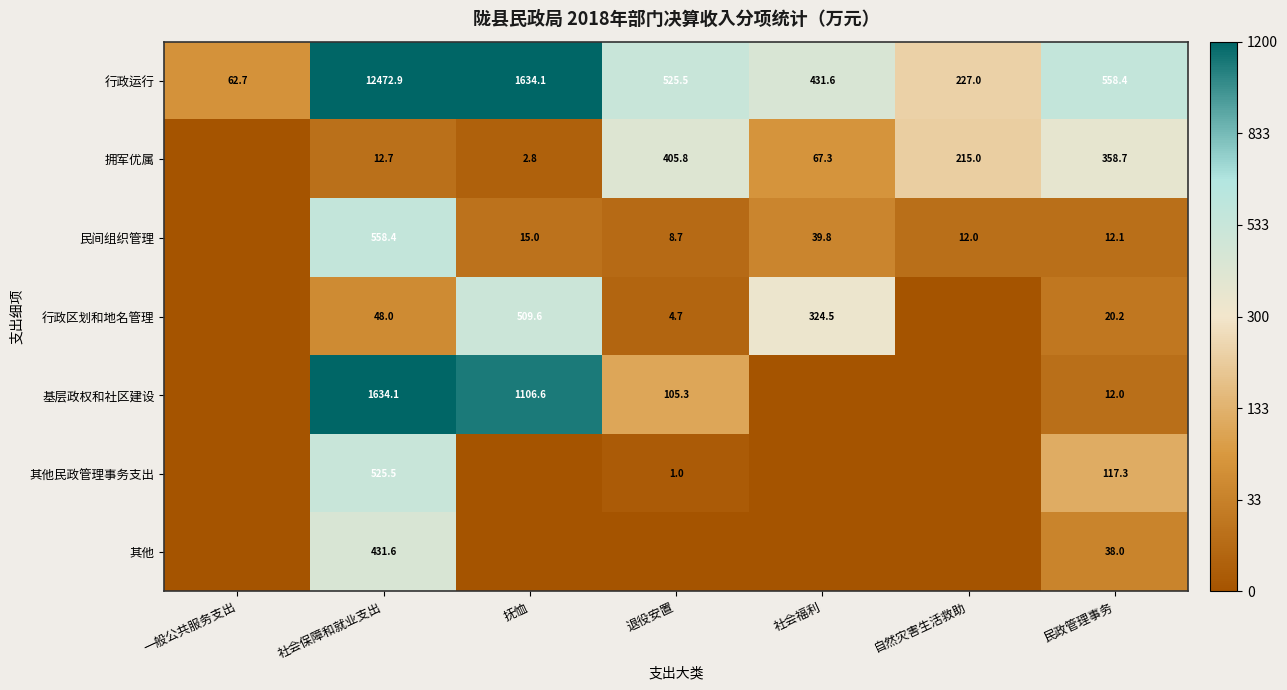

The 行政运行 series shows 183.5 at 社会保障和就业支出. True or false?

False